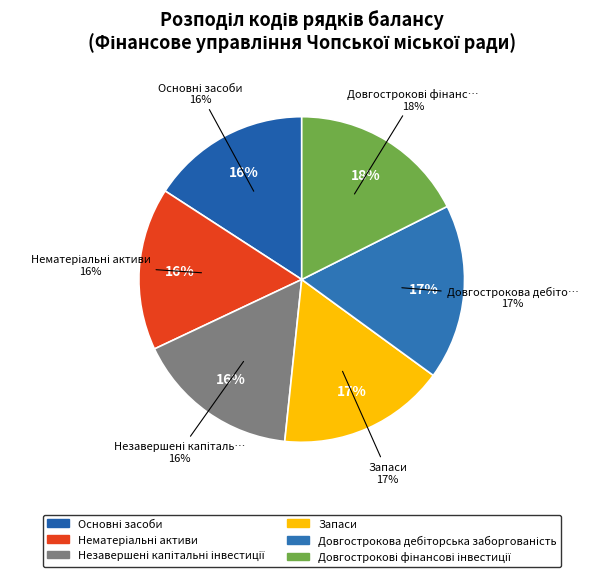

Rank the categories by value from lowest to highest.

Основні засоби, Нематеріальні активи, Незавершені капітальні інвестиції, Запаси, Довгострокова дебіторська заборгованість, Довгострокові фінансові інвестиції